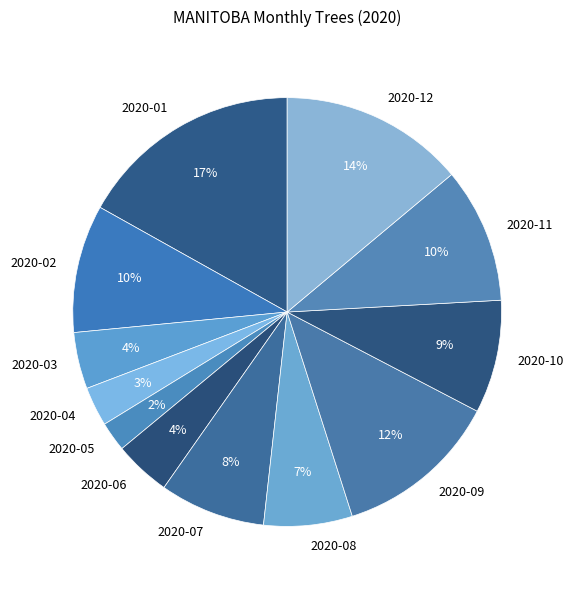

Which slice is the smallest?

2020-05